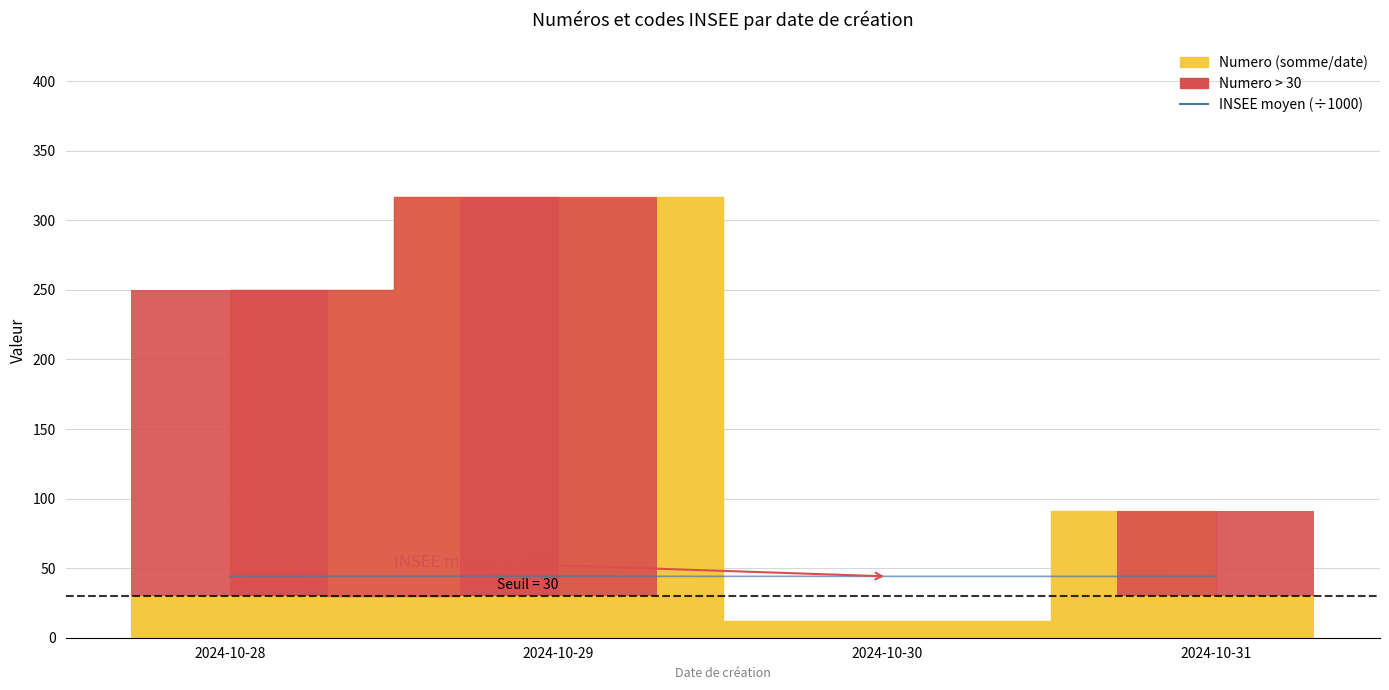

How many categories are shown in the chart?

4